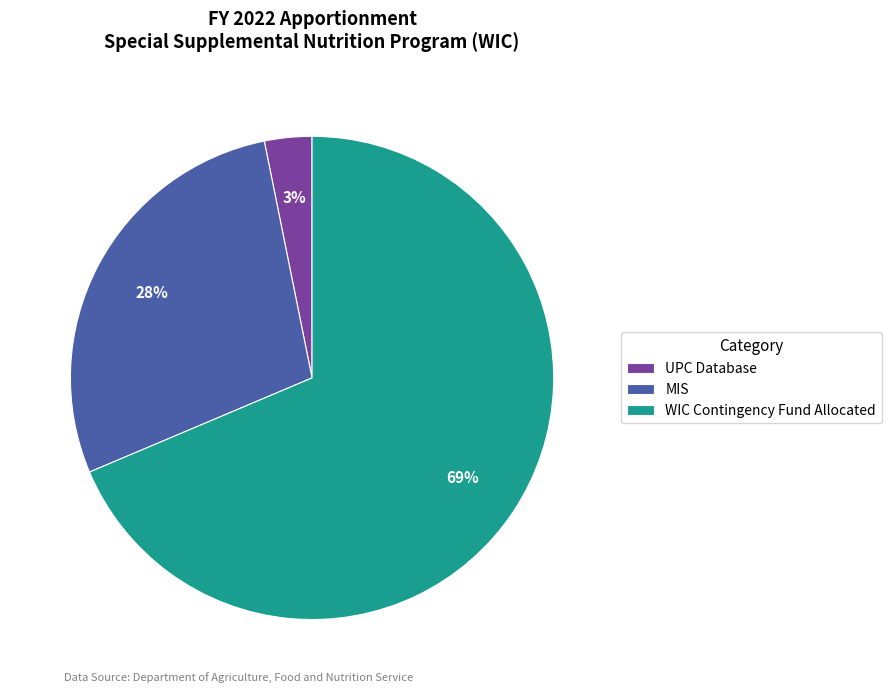

To the nearest percent, what percentage of the pie is UPC Database?

3%